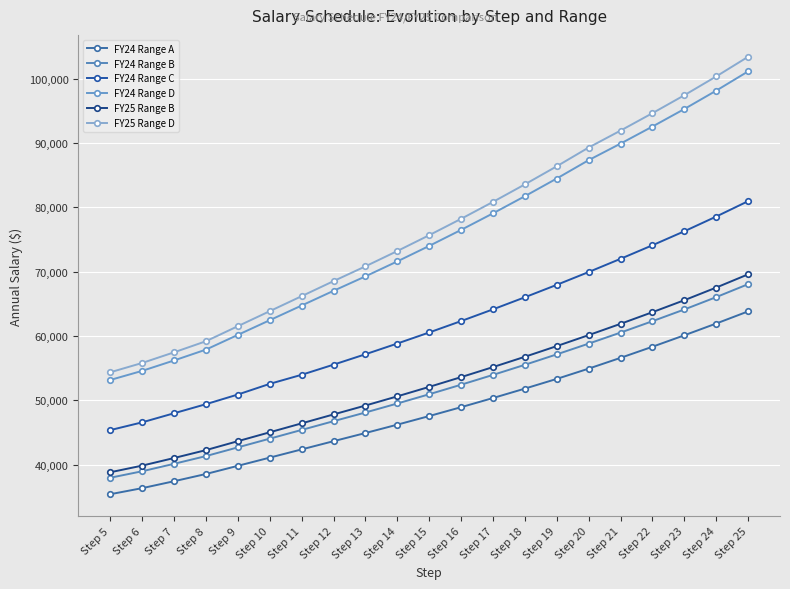

True or false: FY24 Range B has a value of 50925 at Step 15.

True